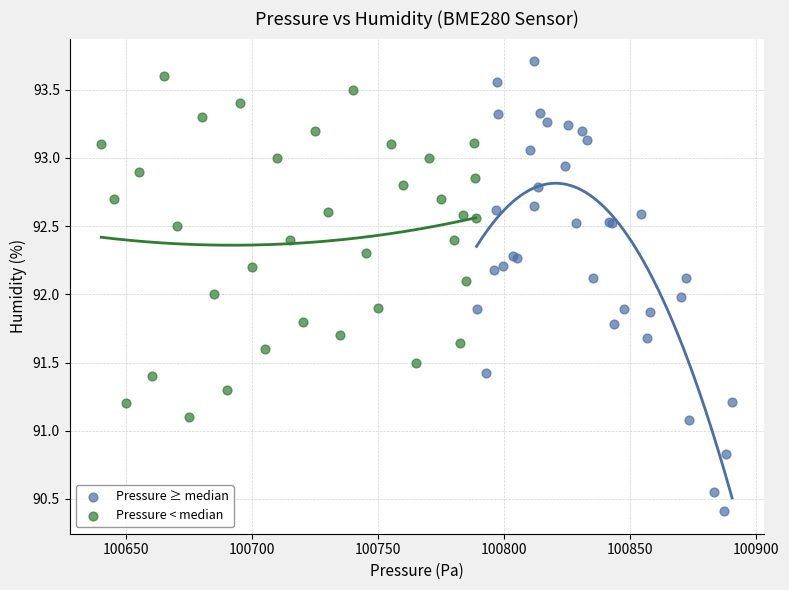

Which series reaches the minimum Y coordinate?

Pressure ≥ median